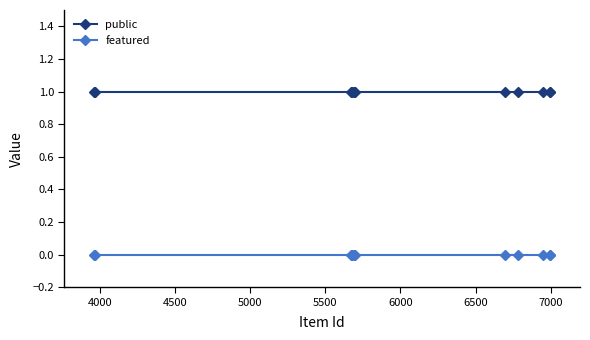

Does the chart have visible grid lines?

No